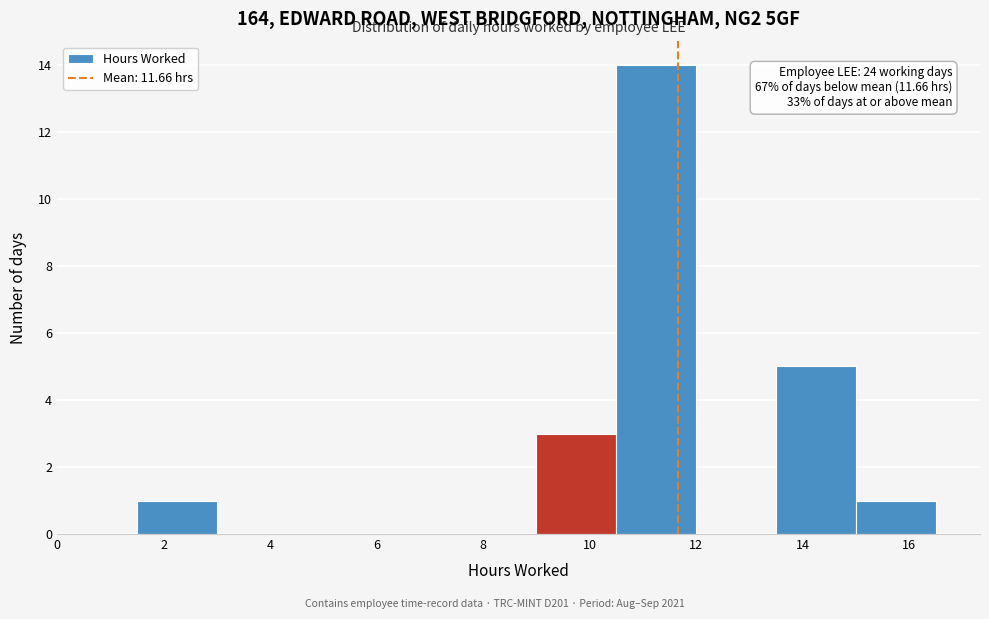

Which range on the x-axis has the tallest bar?

10.5 to 12.0